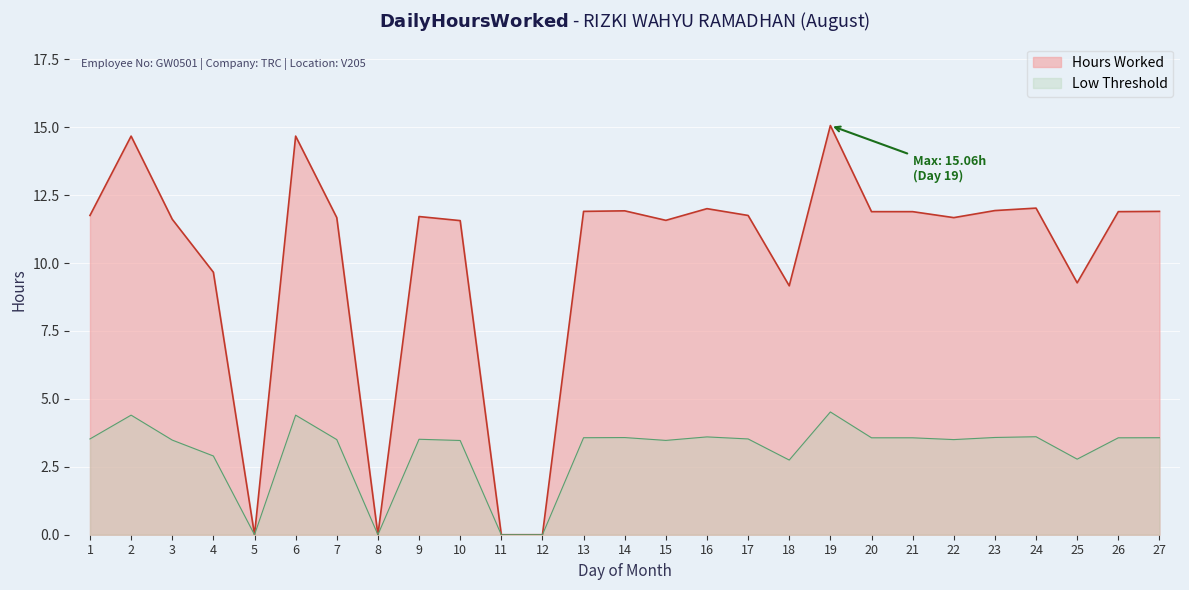

What is the sum of all values?

273.1